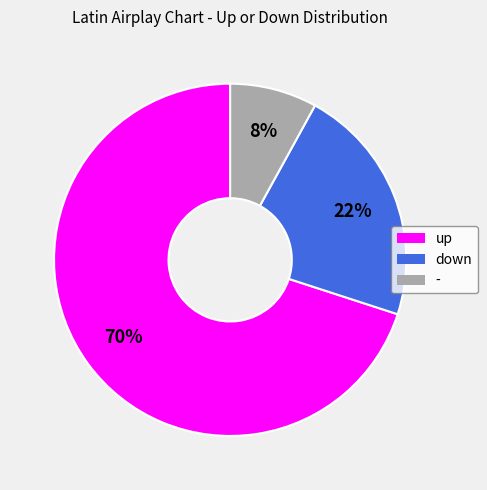

To the nearest percent, what is the difference between the up and - slice percentages?

62%